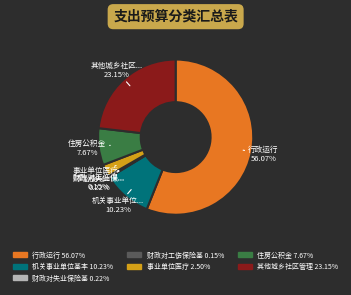

Does any single category account for the majority?

Yes